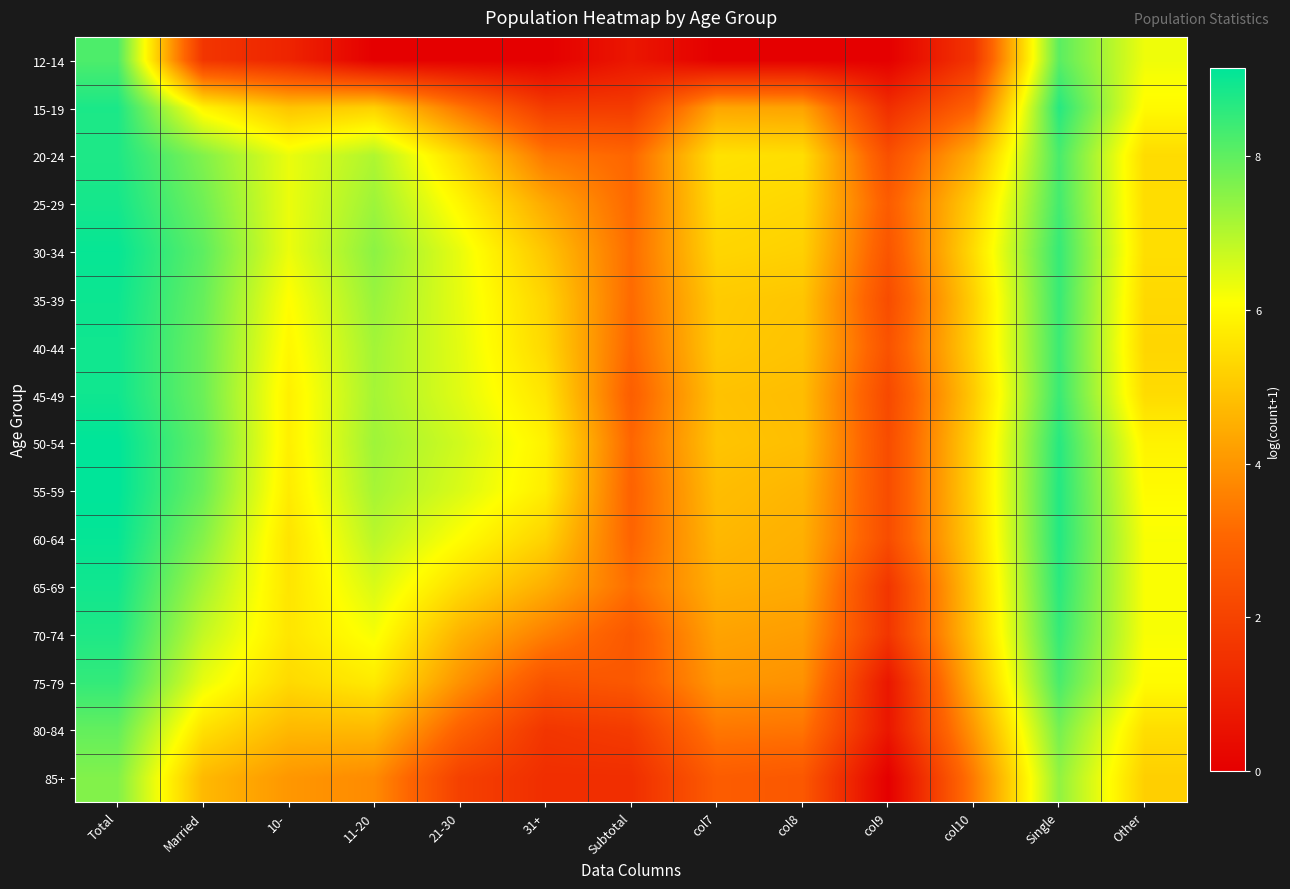

How many data points does each series have?

13